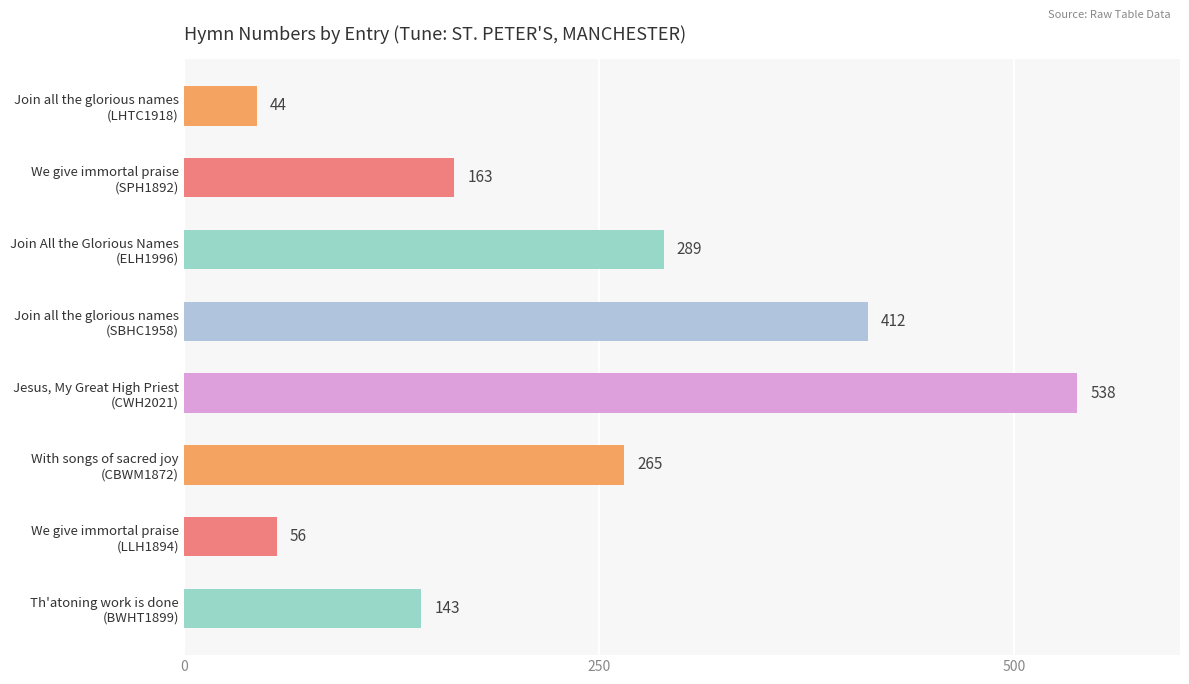

What is the difference between the maximum and second lowest values?

482